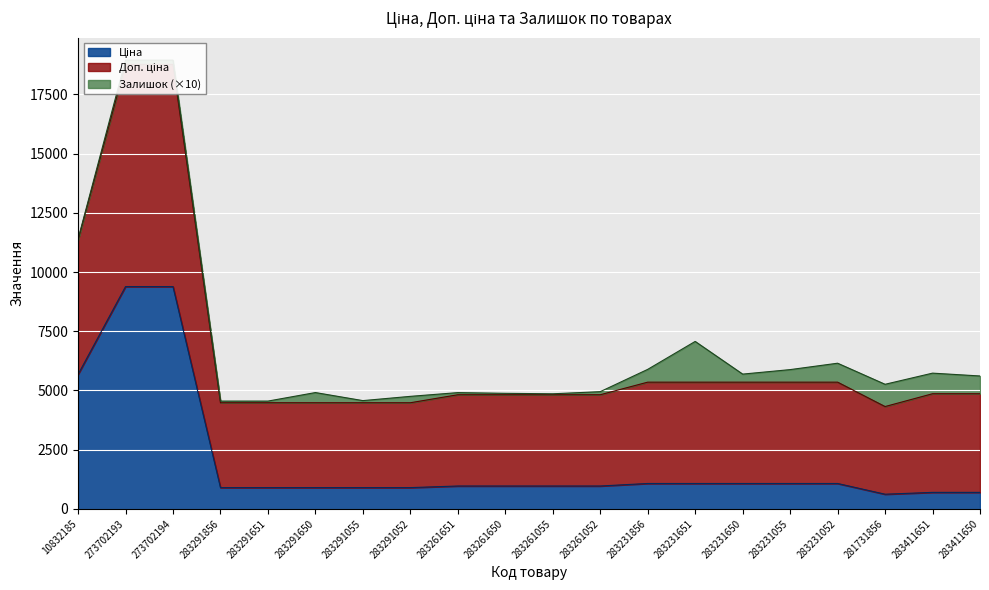

How many data points in Ціна are above 963?

12